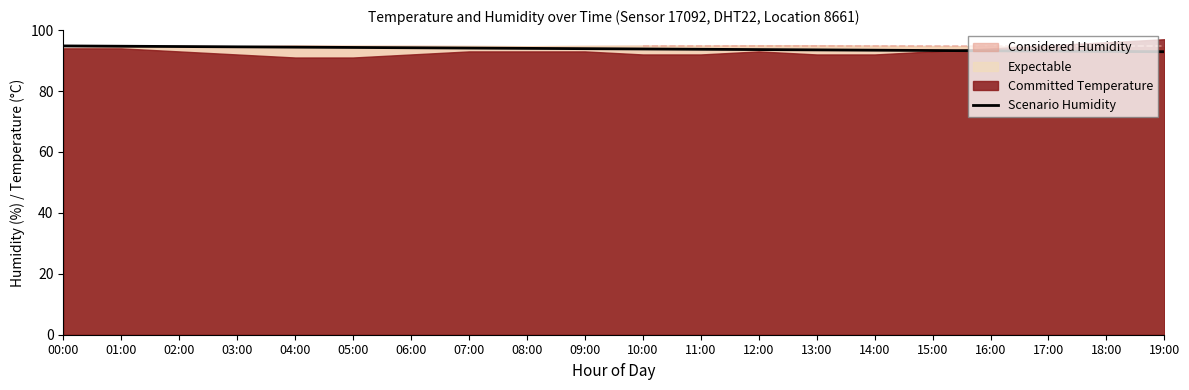

What is the difference between the maximum and minimum values?

1.9